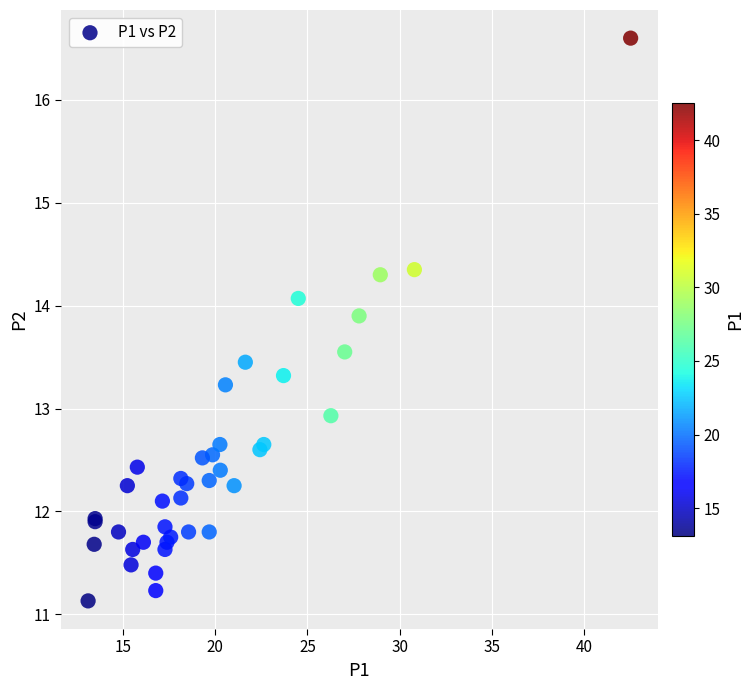

What Y value in the scatter plot is closest to 13?

12.9